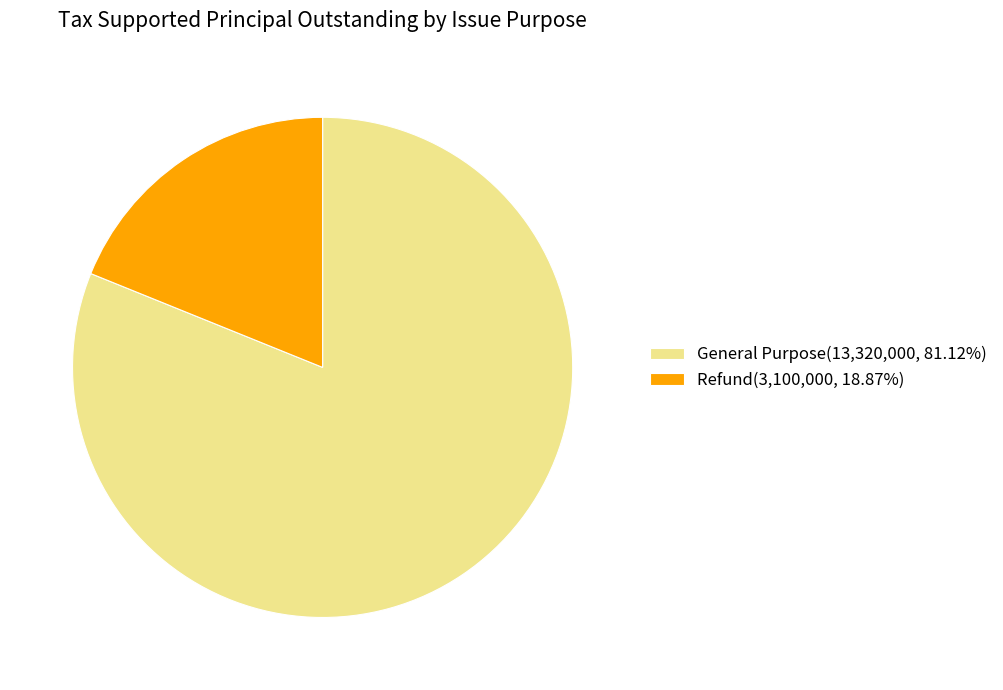

Rank the categories by value from highest to lowest.

General Purpose, Refund